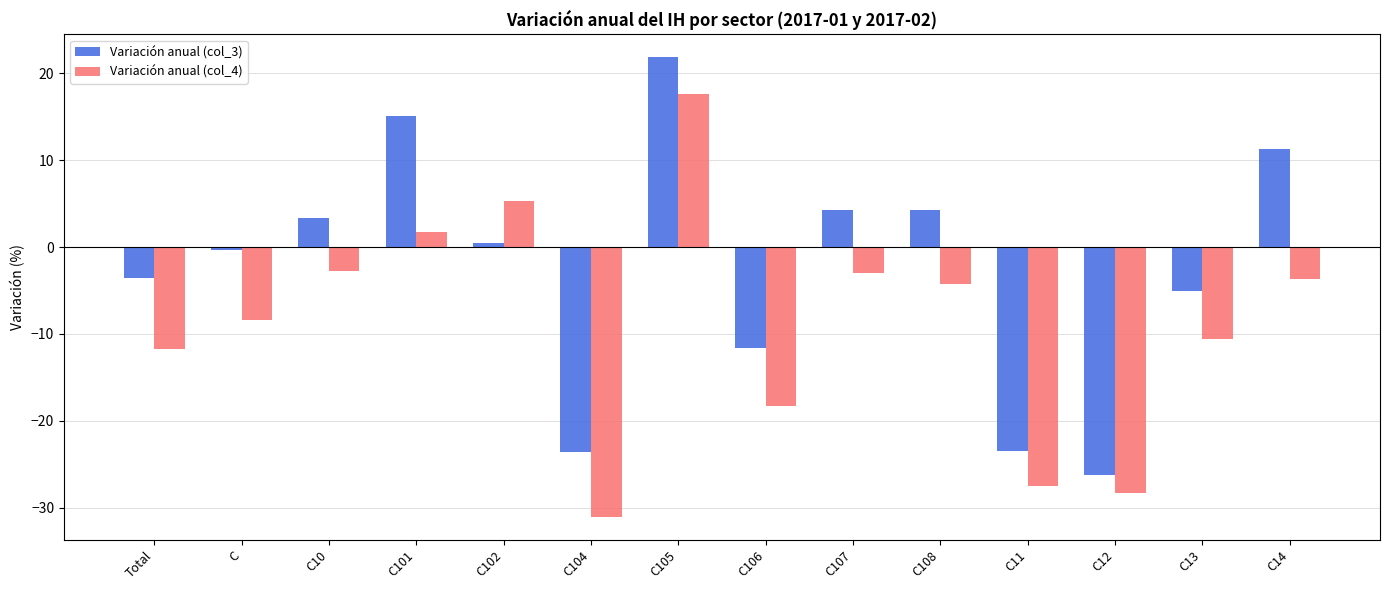

What is the highest value of the Variación anual (col_3) series?

21.8